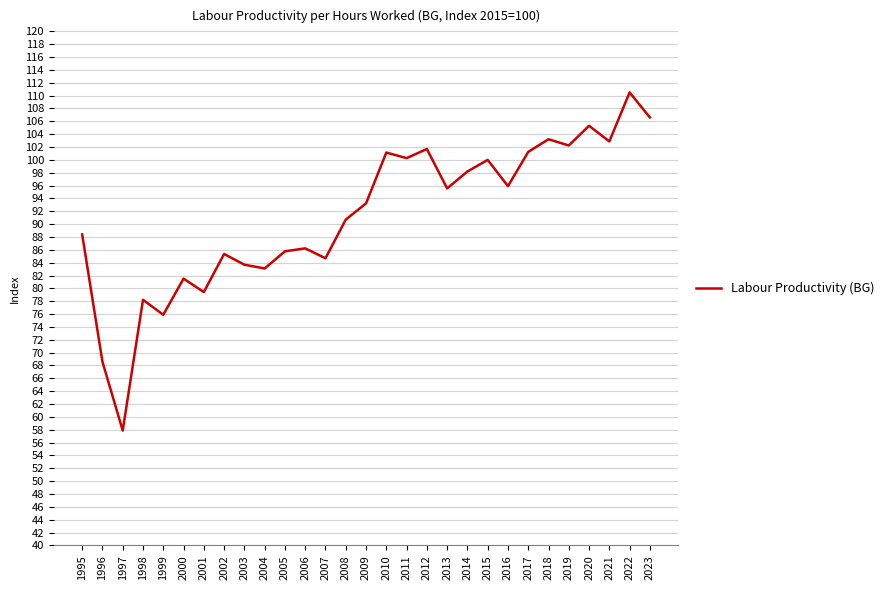

True or false: the data shows 101.7 at 2012.

True